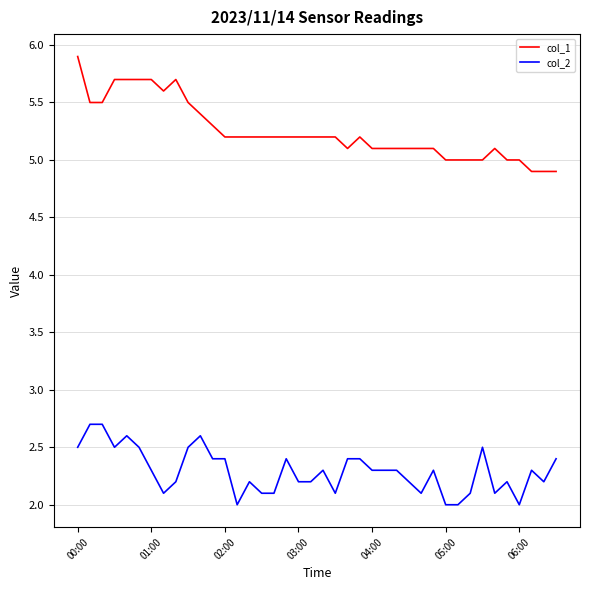

List the series in order of their overall mean, highest first.

col_1, col_2